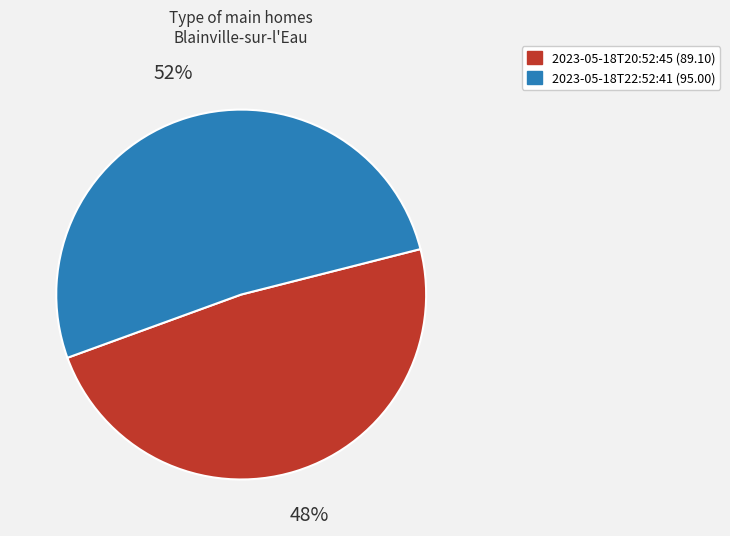

Which slice is the largest?

2023-05-18T22:52:41 (95.00)